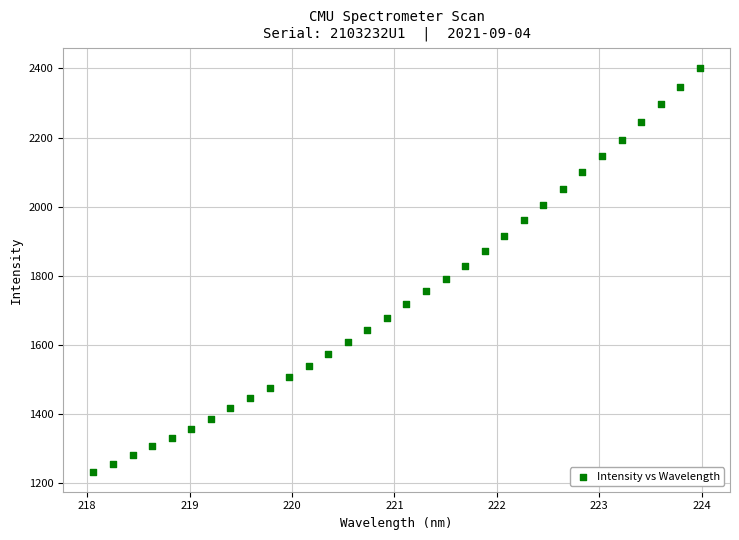

What is the range of Y values (max minus min)?

1165.4